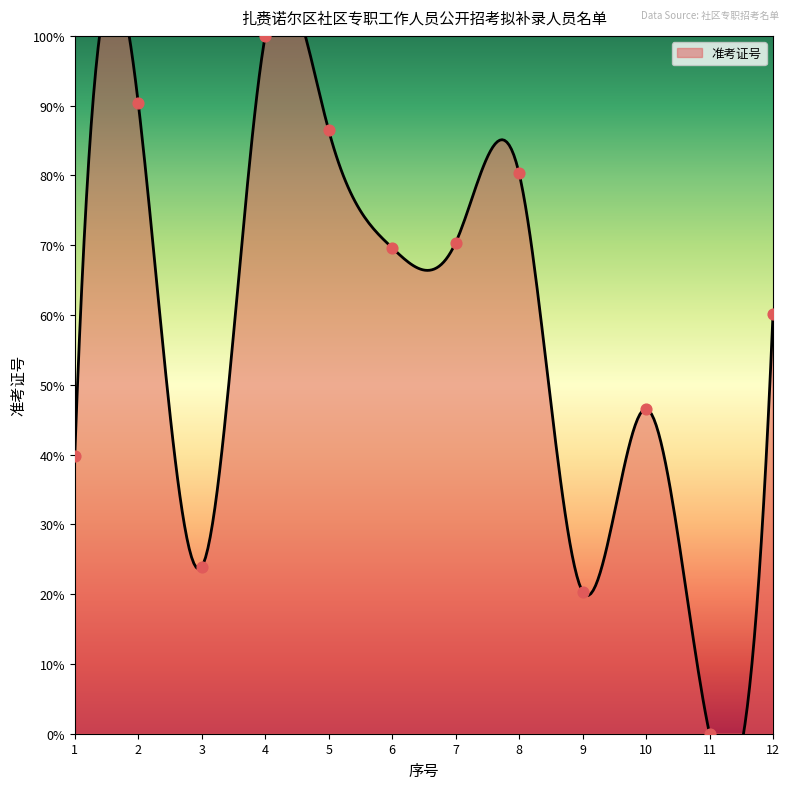

Which has a higher value, 4 or 3?

4